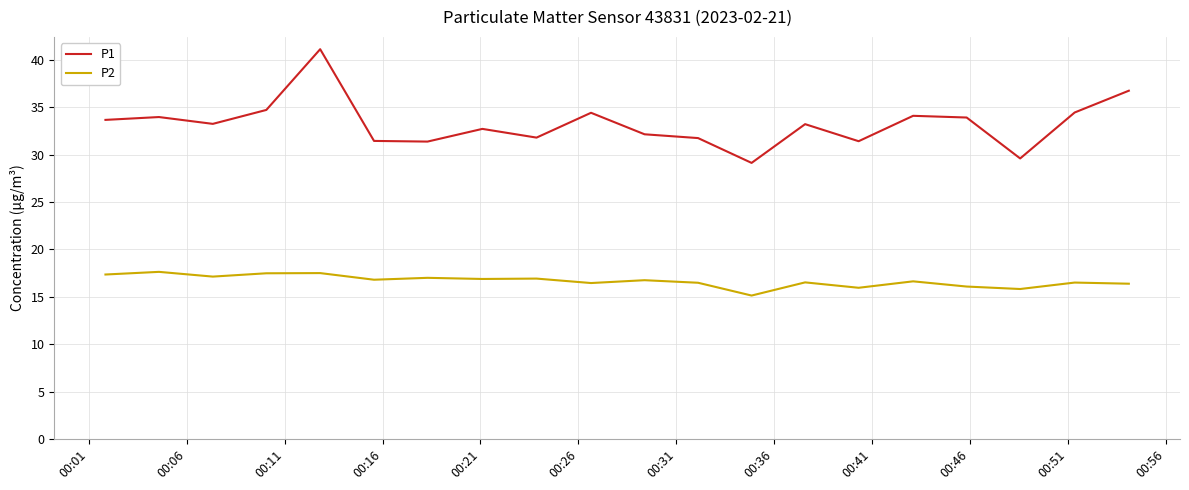

Rank the series by their average value, from lowest to highest.

P2, P1